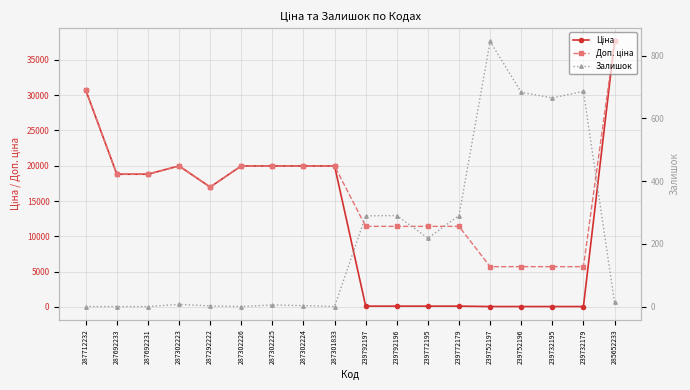

Does the chart display data point markers on the line(s)?

Yes